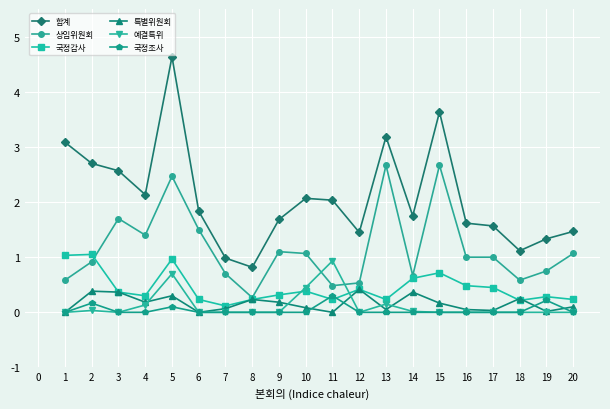

Which label corresponds to the largest value in the chart?

5